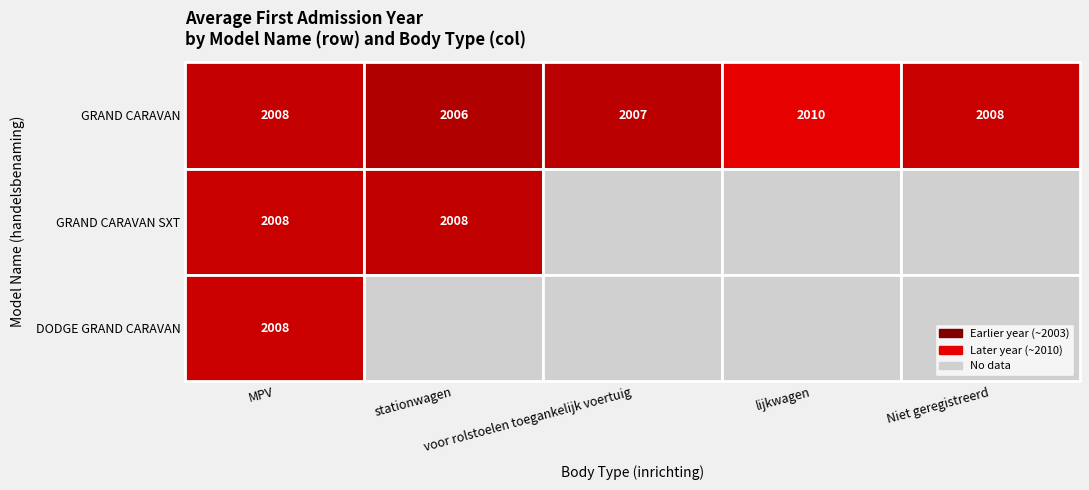

Where is GRAND CARAVAN SXT nearest to the value 2007?

stationwagen